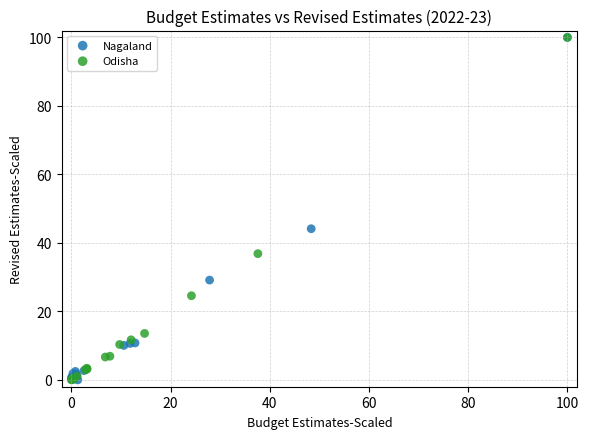

What are all the series names shown in the legend?

Nagaland, Odisha